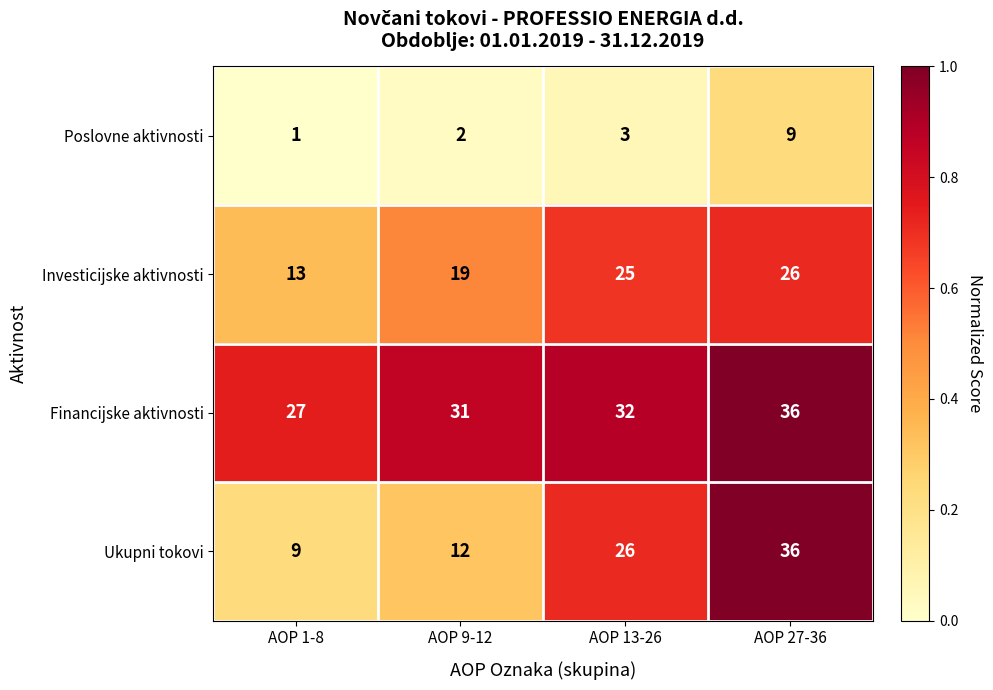

Between AOP 13-26 and AOP 27-36, which series saw the biggest shift?

Ukupni tokovi